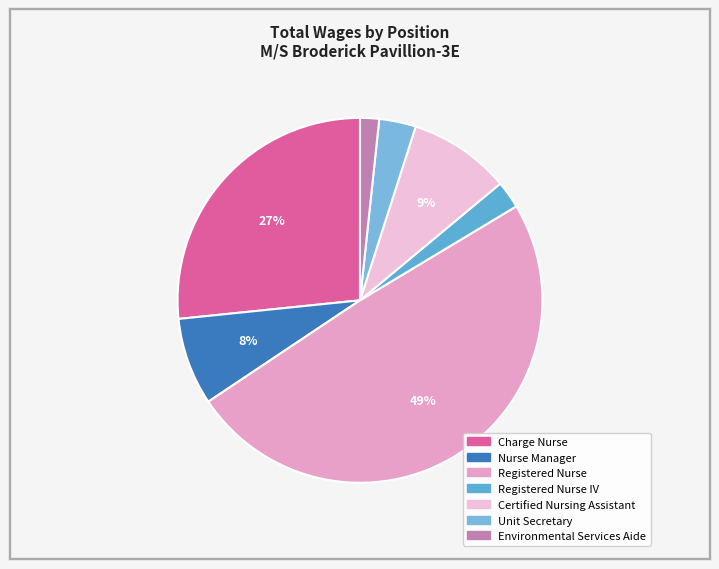

How many segments does this pie chart have?

7